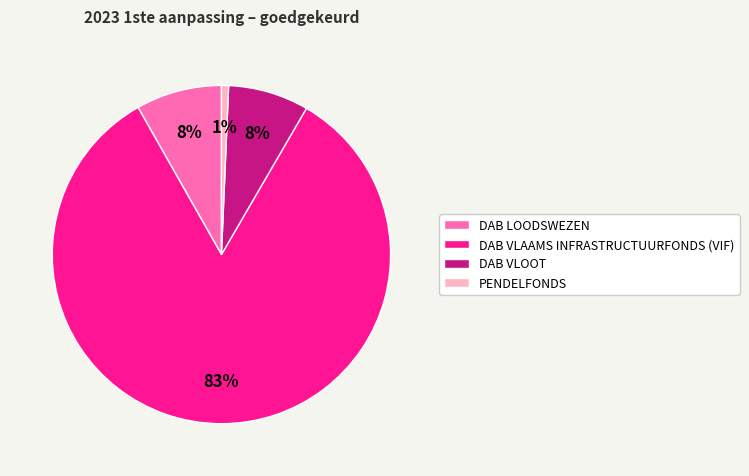

What is the smallest slice in the pie chart?

PENDELFONDS